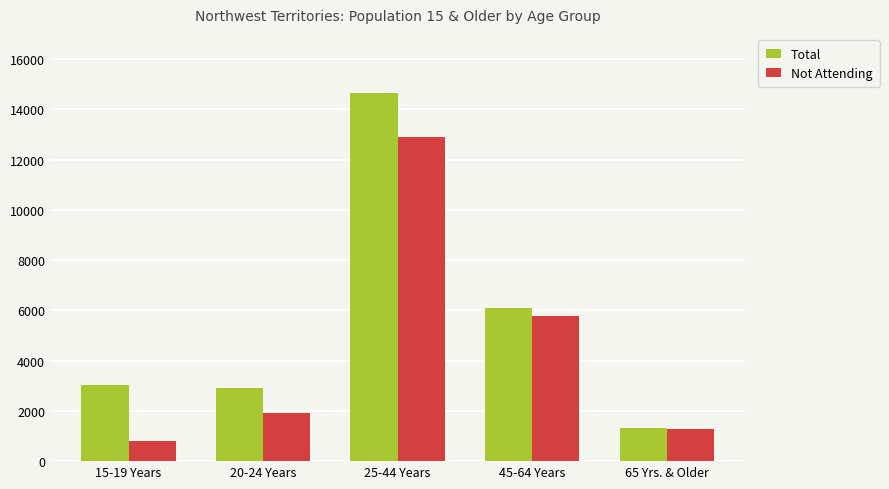

Reading right to left, what are all the values shown in this chart?

Total: 1310	6075	14640	2895	3045
Not Attending: 1295	5780	12885	1915	805